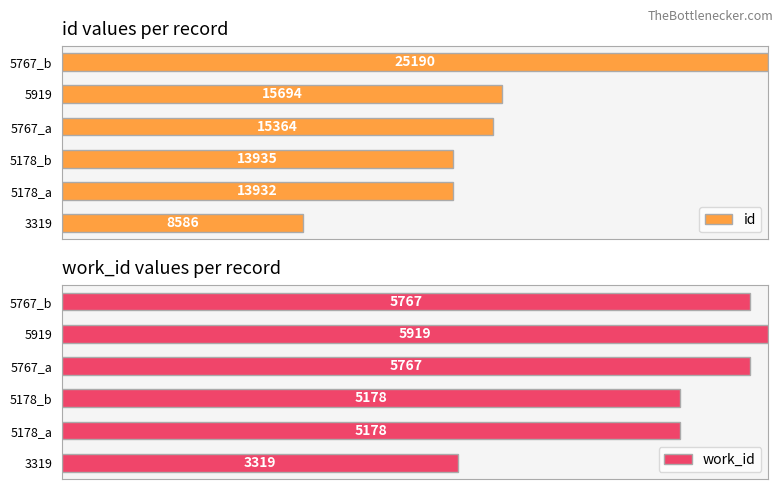

How many groups of bars are there?

6